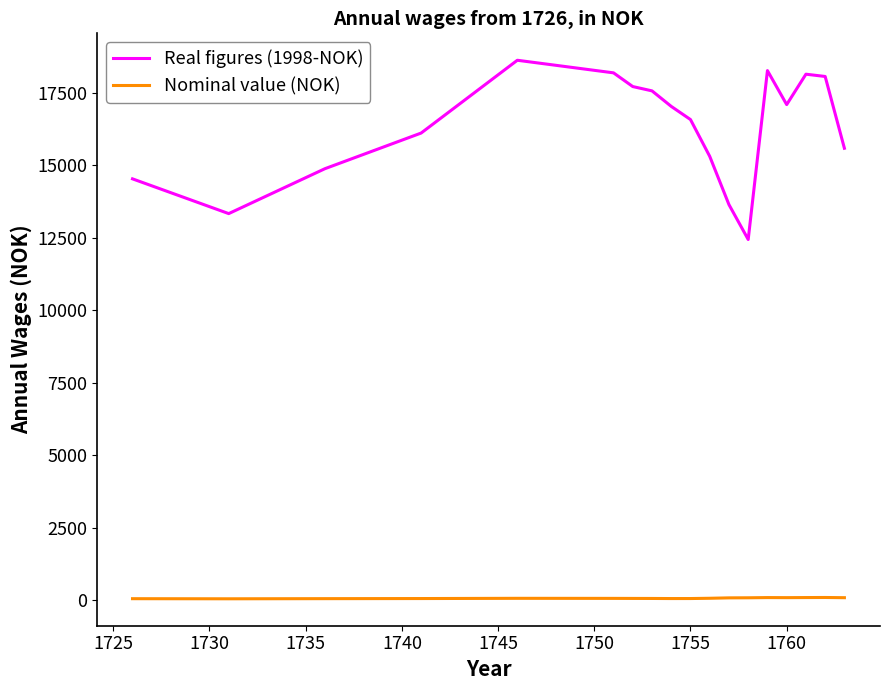

What is the greatest value displayed?

18623.8